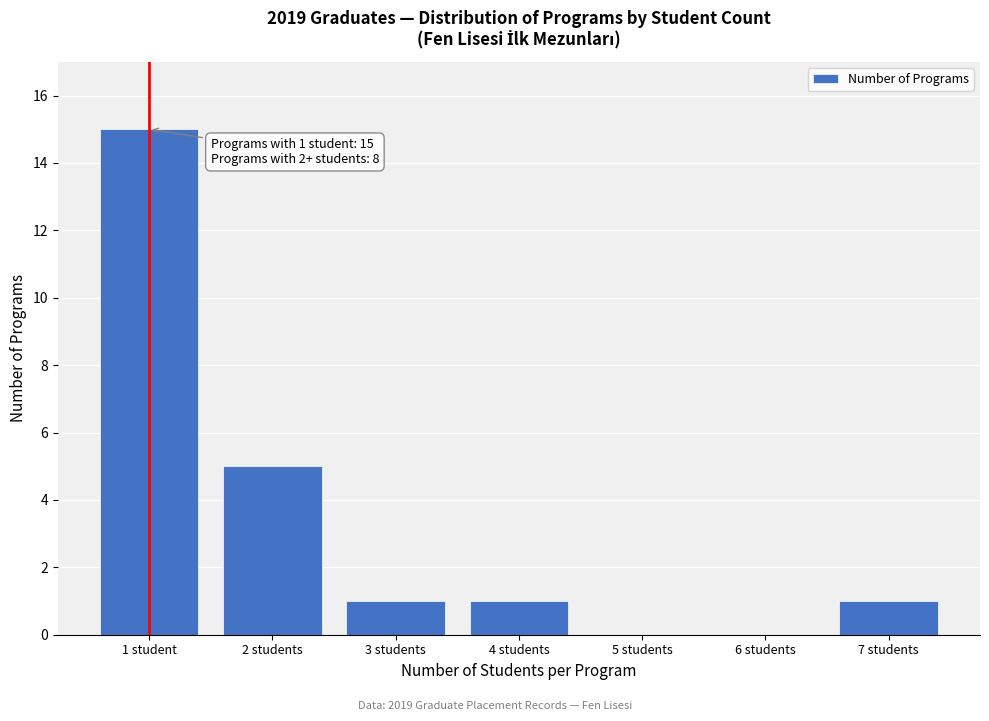

Reading left to right, list all the values displayed in this chart.

1 student=15	2 students=5	3 students=1	4 students=1	5 students=0	6 students=0	7 students=1